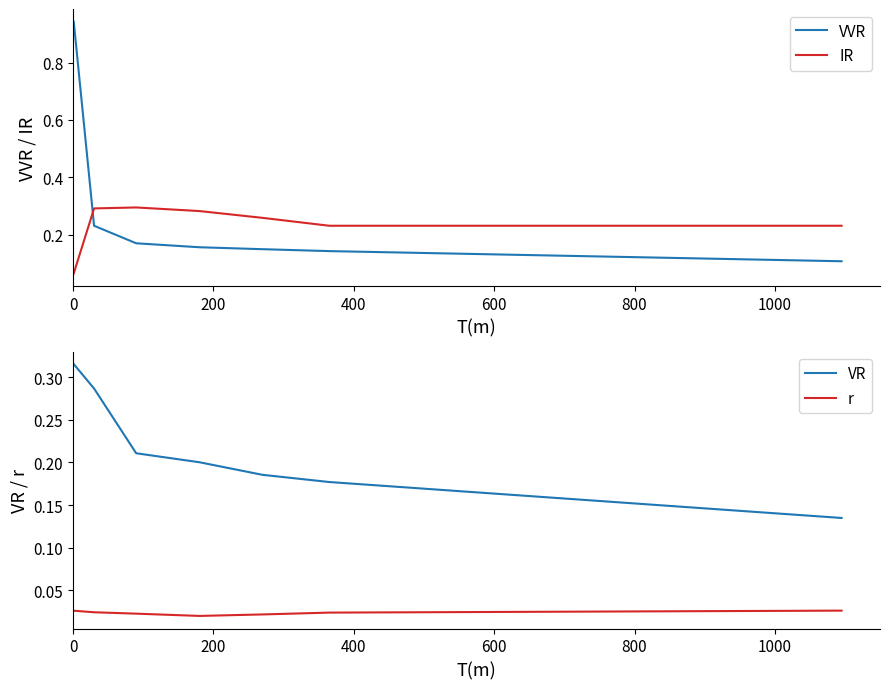

Reading left to right, extract all data points from this chart.

VVR: 0.9	0.2	0.2	0.2	0.1	0.1	0.1
IR: 0.1	0.3	0.3	0.3	0.3	0.2	0.2
VR: 0.3	0.3	0.2	0.2	0.2	0.2	0.1
r: 0.0	0.0	0.0	0.0	0.0	0.0	0.0